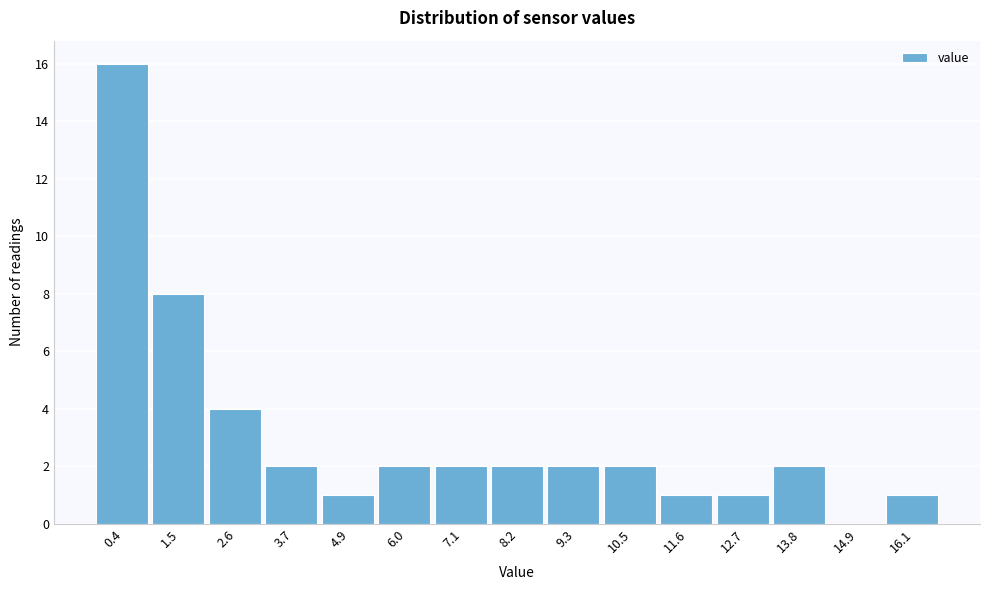

Reading left to right, extract all data points from this chart.

0.4=16	1.5=8	2.6=4	3.7=2	4.9=1	6.0=2	7.1=2	8.2=2	9.3=2	10.5=2	11.6=1	12.7=1	13.8=2	14.9=0	16.1=1